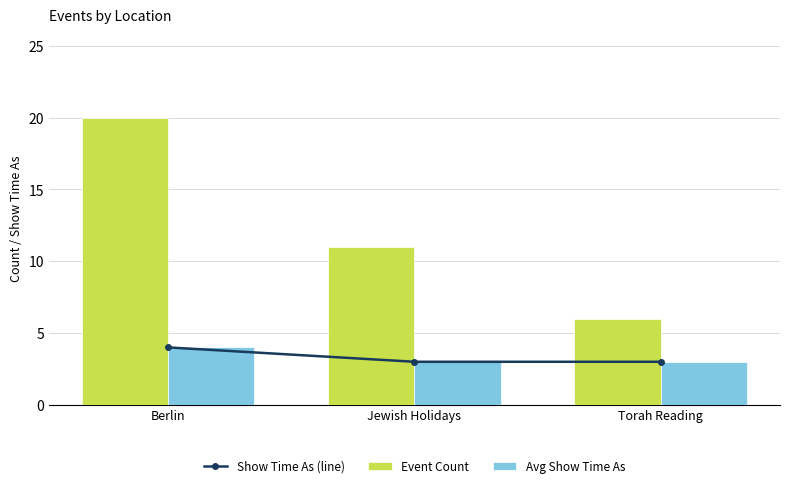

Reading left to right, what are all the values shown in this chart?

Show Time As (line): 4	3	3
Event Count: 20	11	6
Avg Show Time As: 4	3	3